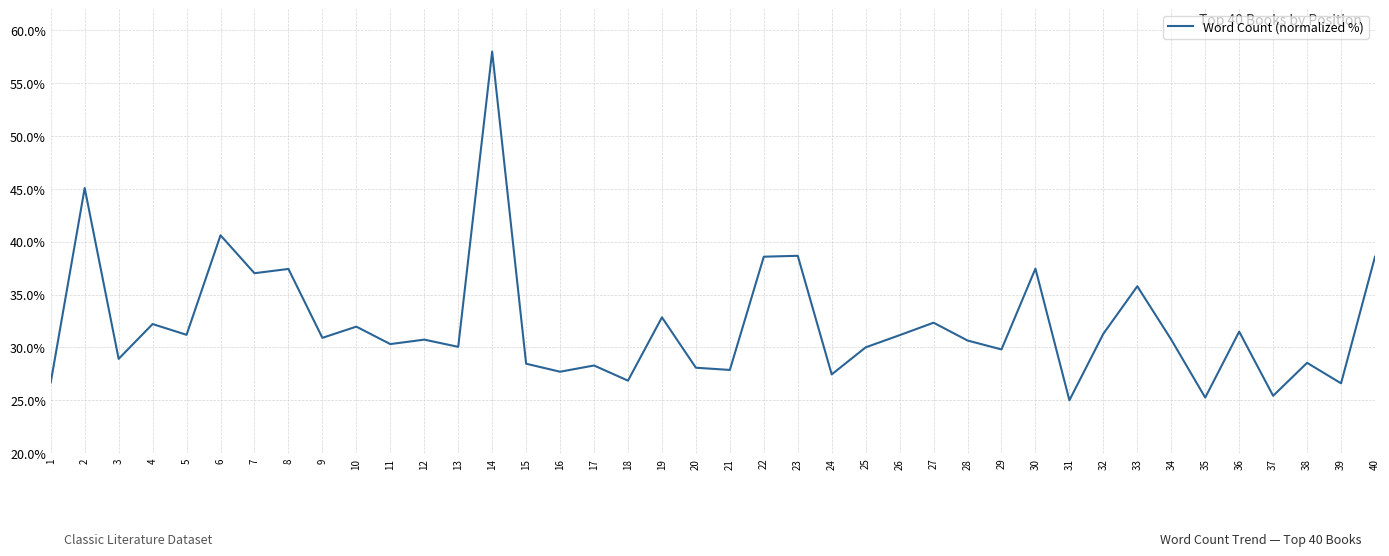

What value does the data have at 8?

37.4